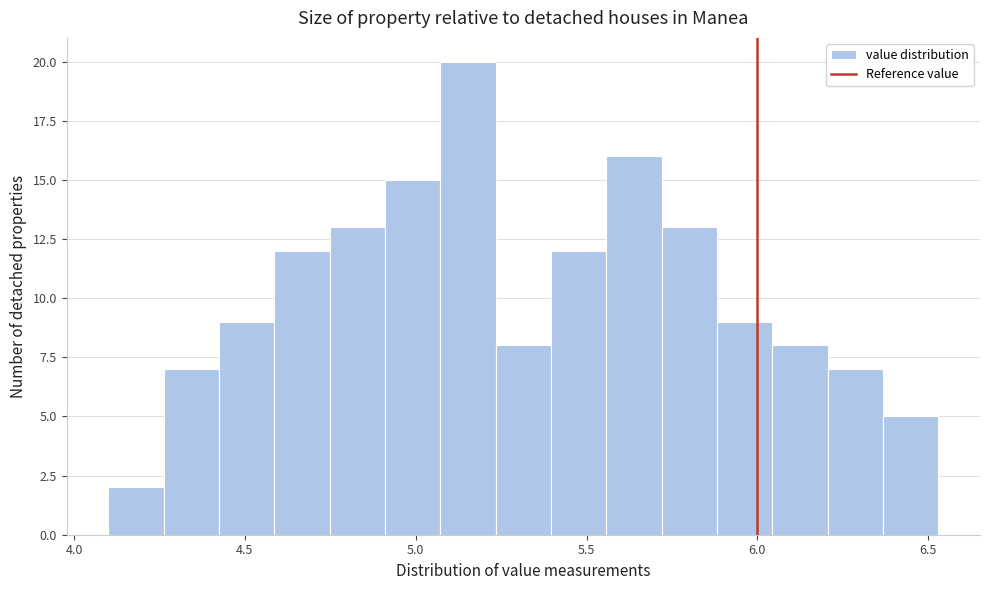

Around what value on the x-axis is the tallest bar? Give the approximate position of its centre, as read against the axis.

5.15